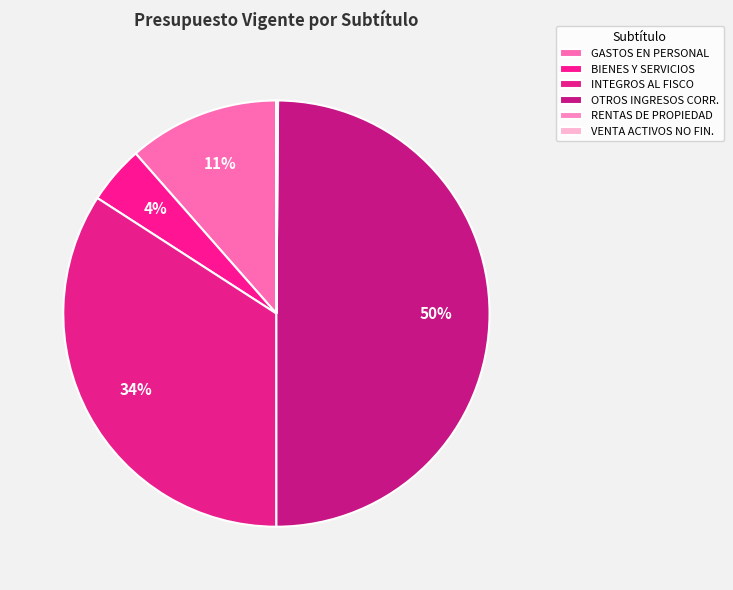

Rank the categories by value from highest to lowest.

OTROS INGRESOS CORRIENTES, INTEGROS AL FISCO, GASTOS EN PERSONAL, BIENES Y SERVICIOS DE CONSUMO, RENTAS DE LA PROPIEDAD, VENTA DE ACTIVOS NO FINANCIEROS